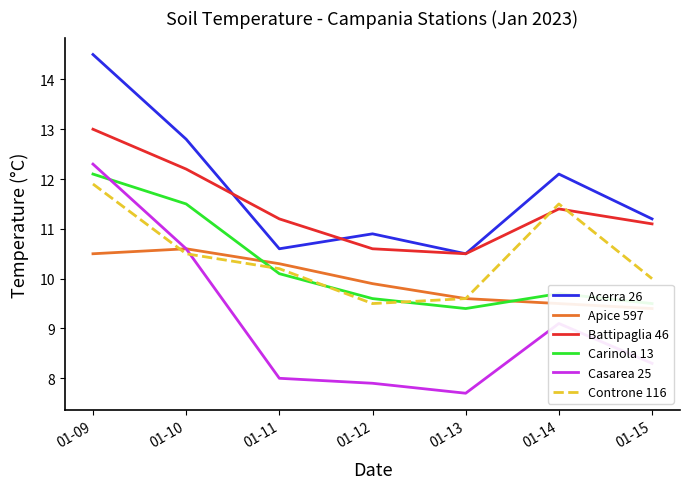

Where is the first local minimum for Controne 116?

01-12